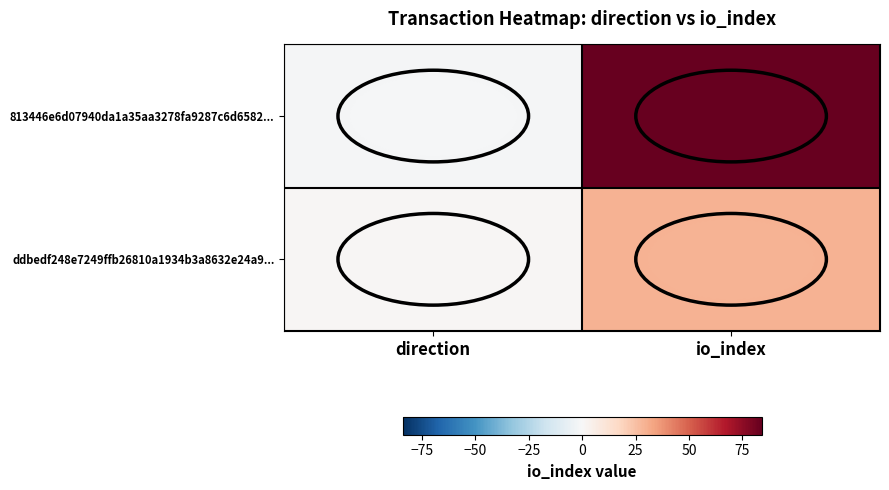

At which category is the sum across all series the highest?

io_index